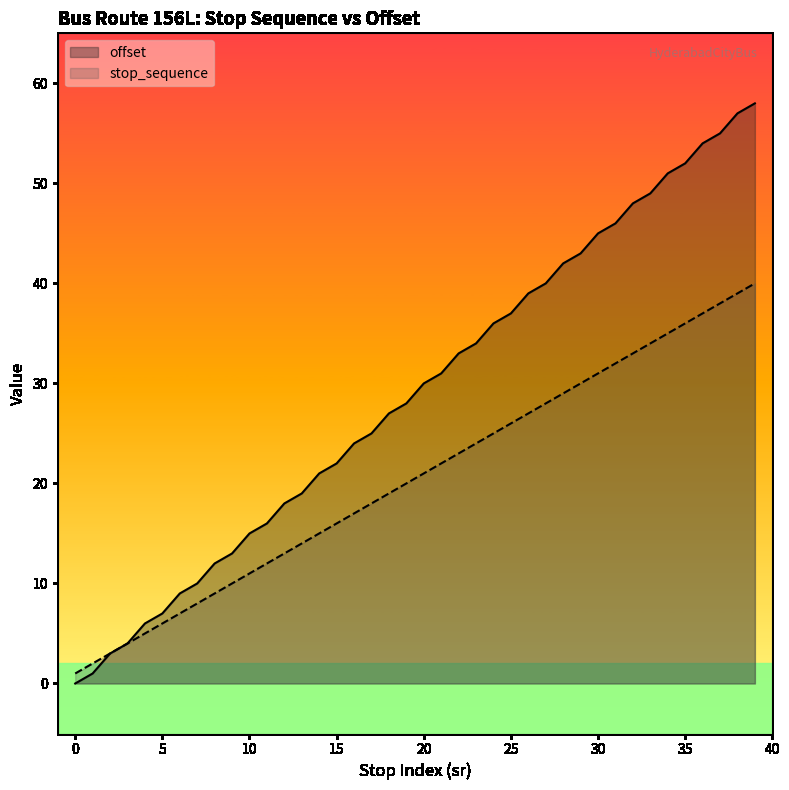

Does the chart display data point markers on the line(s)?

No